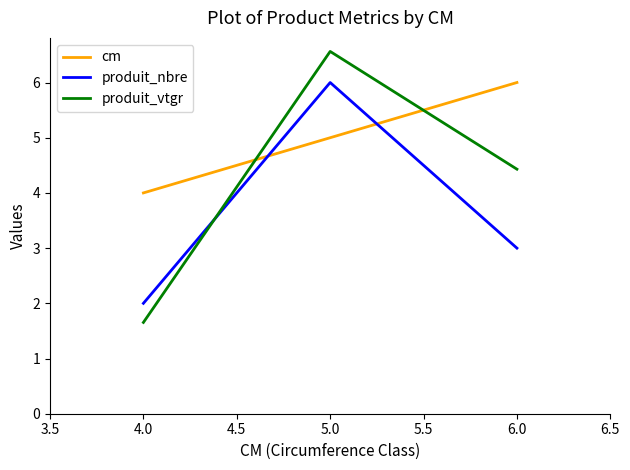

Is it true that cm equals 8.2 at 4.0?

False